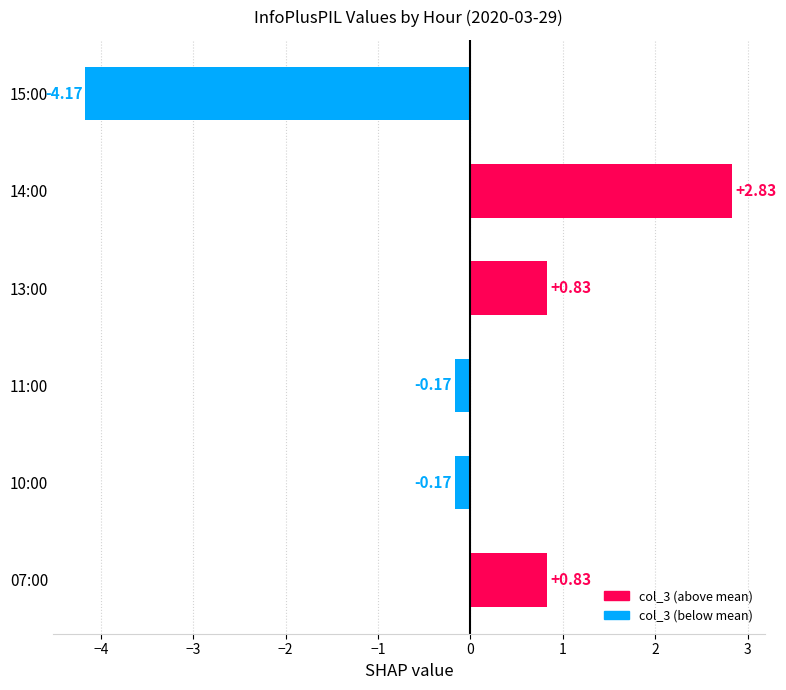

What is the change in value from 11:00 to 15:00?

-4.0